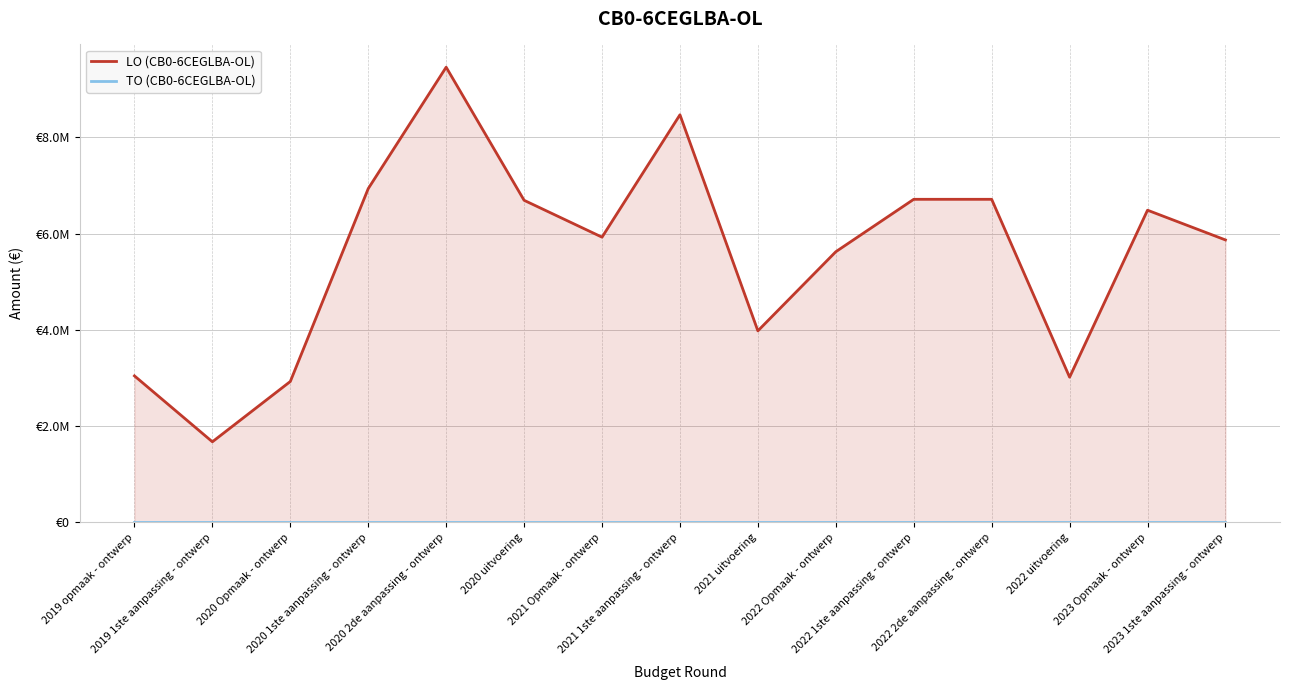

Reading left to right, what are all the values shown in this chart?

LO (CB0-6CEGLBA-OL): 3043165	1673260	2926478	6934629	9457856	6692039	5925880	8468980	3978673	5622939	6712652	6712652	3015998	6485995	5868173
TO (CB0-6CEGLBA-OL): 0	0	0	0	0	0	0	0	0	0	0	0	0	0	0